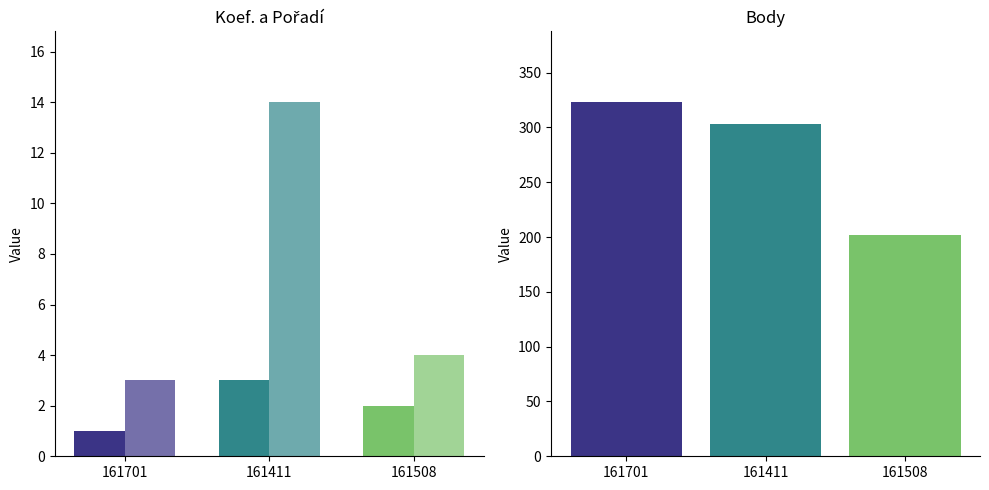

Rank the series at 161411 from highest to lowest value.

Body, Pořadí, Koef.